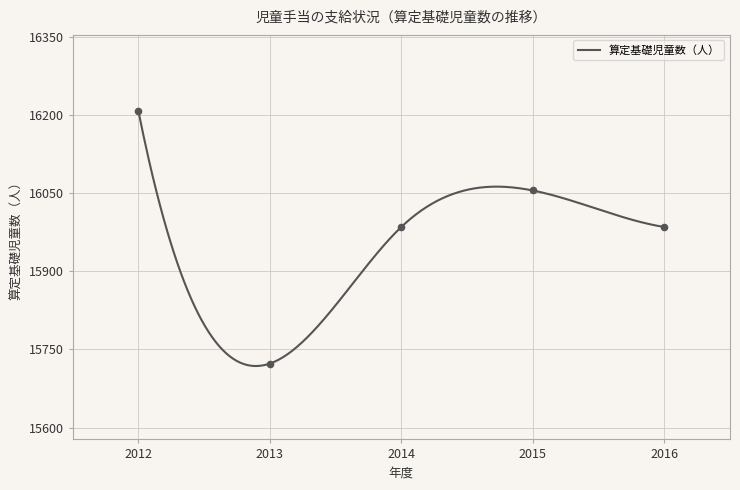

What is the ratio of the value at 2013 to the value at 2016?

1.0